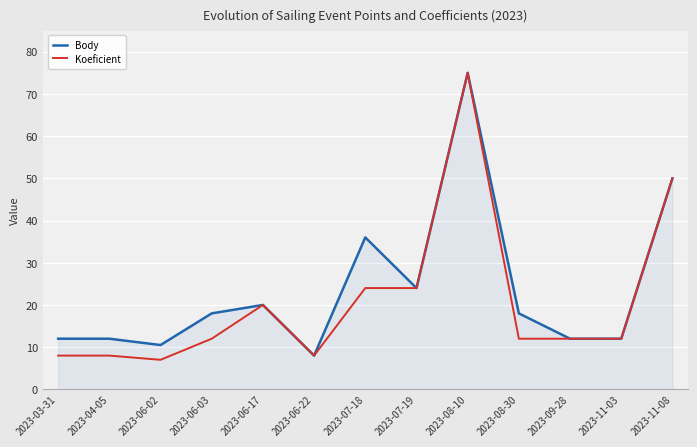

What is the smallest value displayed?

7.0